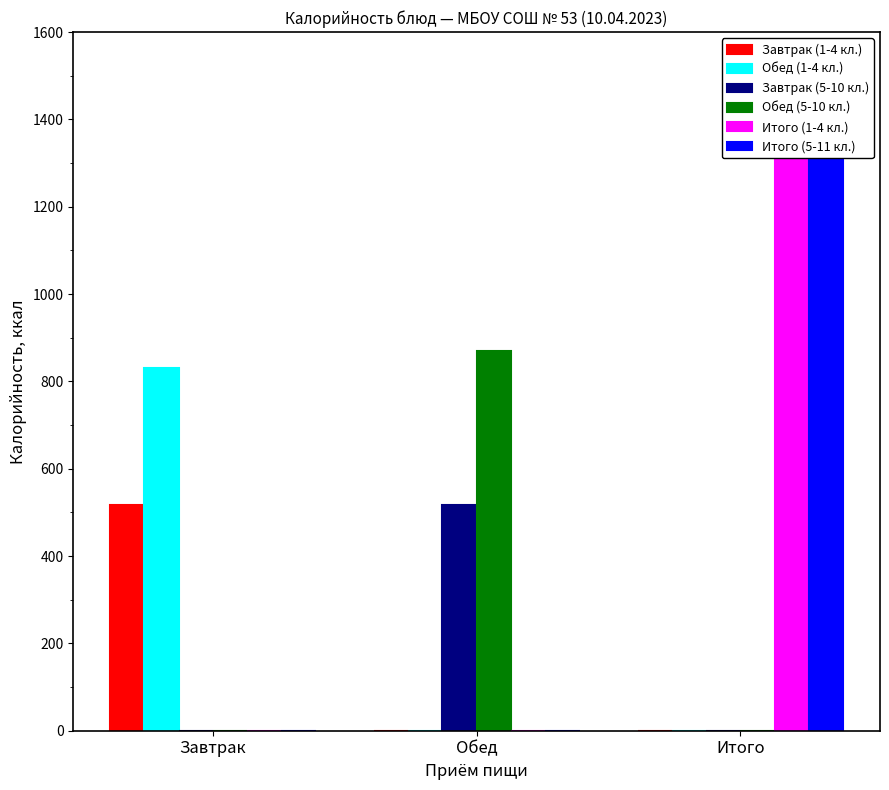

What position from the right is Обед?

2